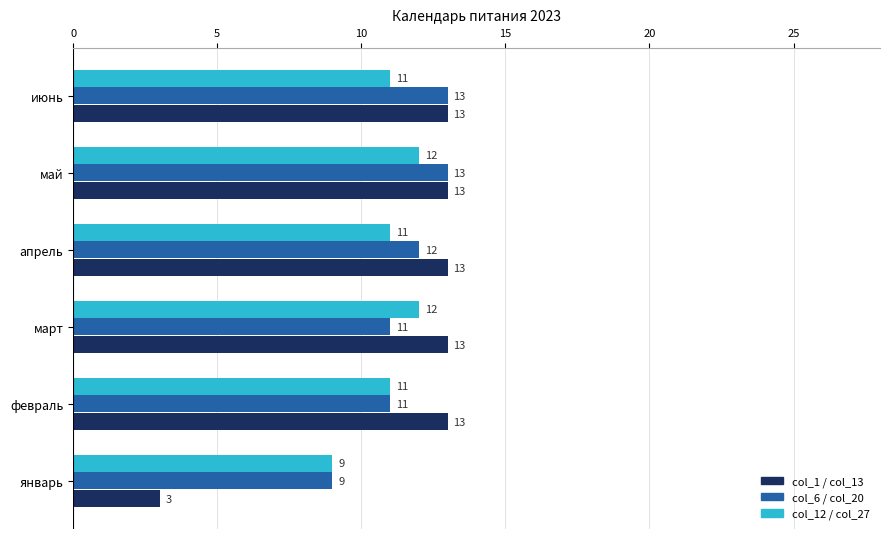

At how many categories does at least one series exceed 4?

6